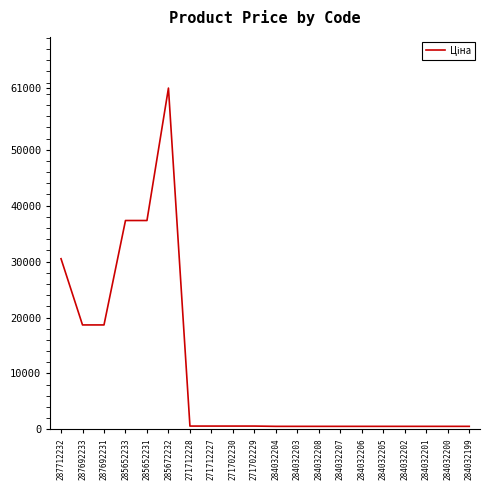

The value at 285652231 is 53890.3. True or false?

False